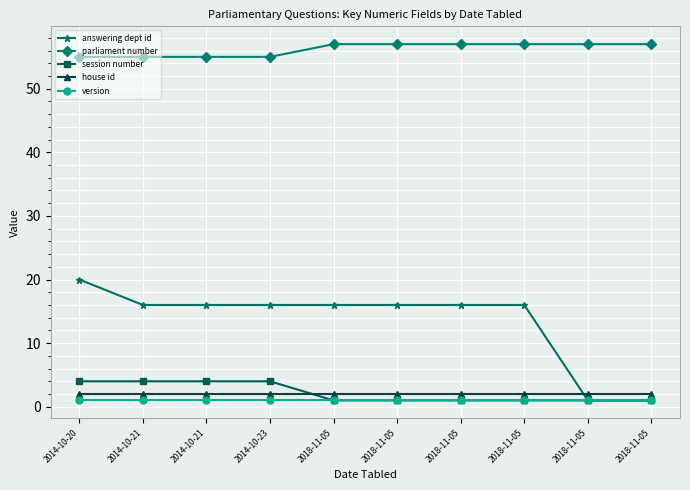

How many lines are shown in the chart?

5